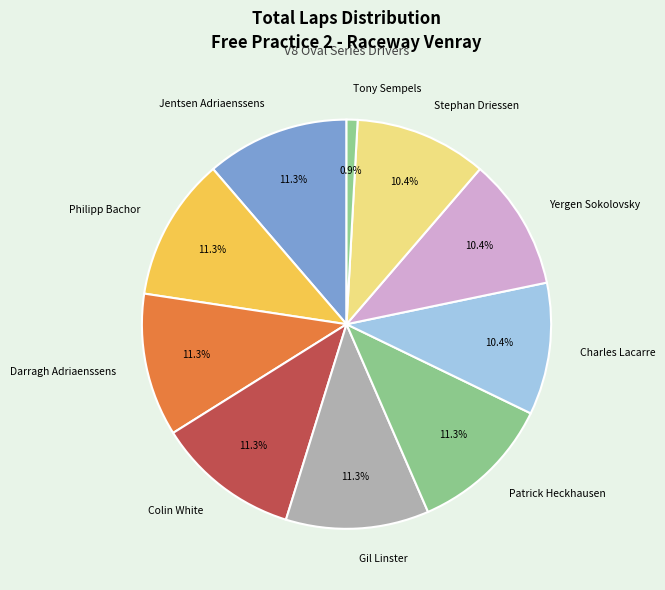

To the nearest percent, what is the difference between the Jentsen Adriaenssens and Yergen Sokolovsky slice percentages?

1%